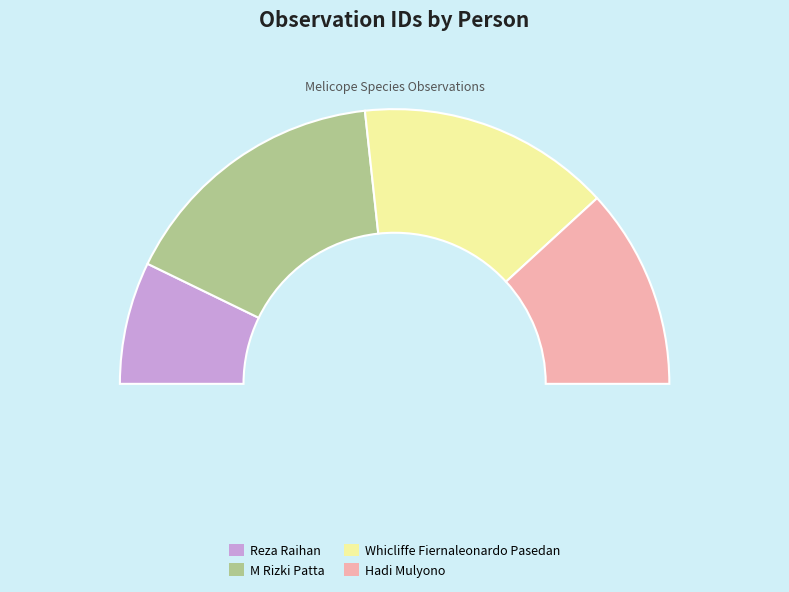

To the nearest percent, what is the combined percentage of M Rizki Patta and Reza Raihan?

47%